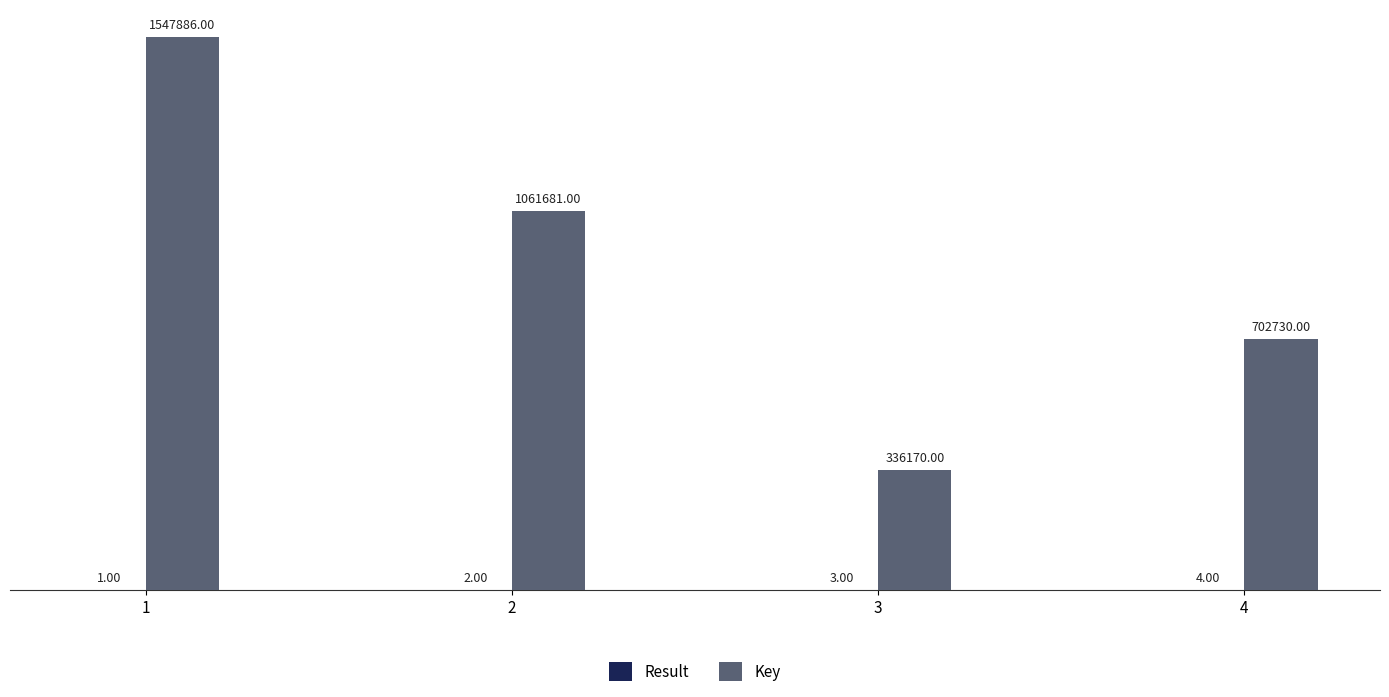

How many data points does each series have?

4